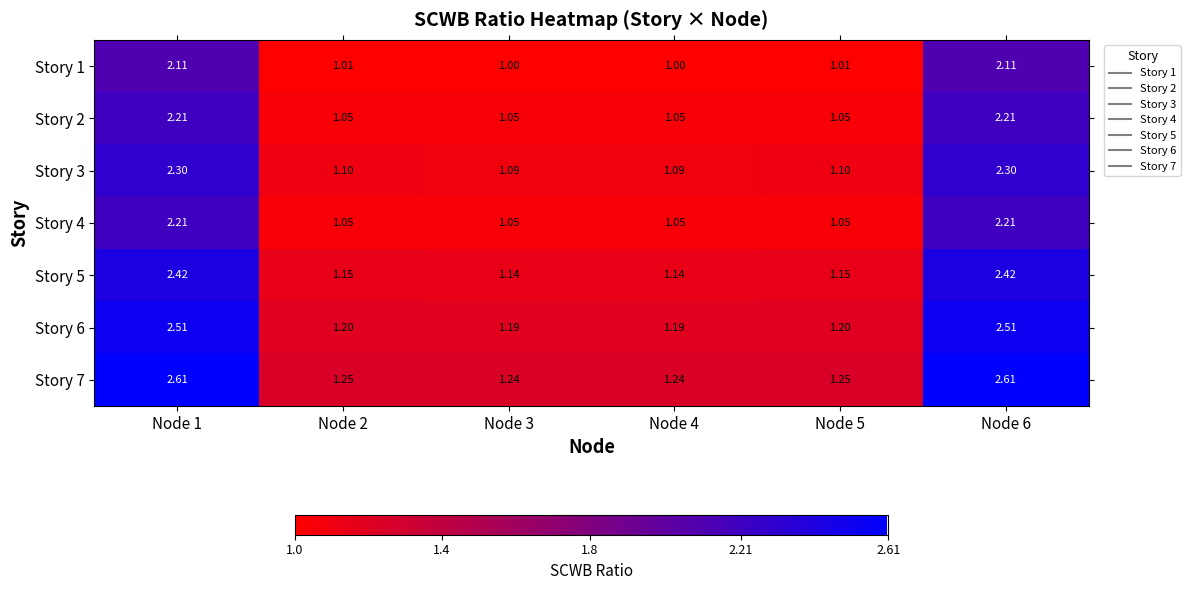

Is the value of Story 4 at Node 3 greater than the value of Story 1 at Node 2?

Yes